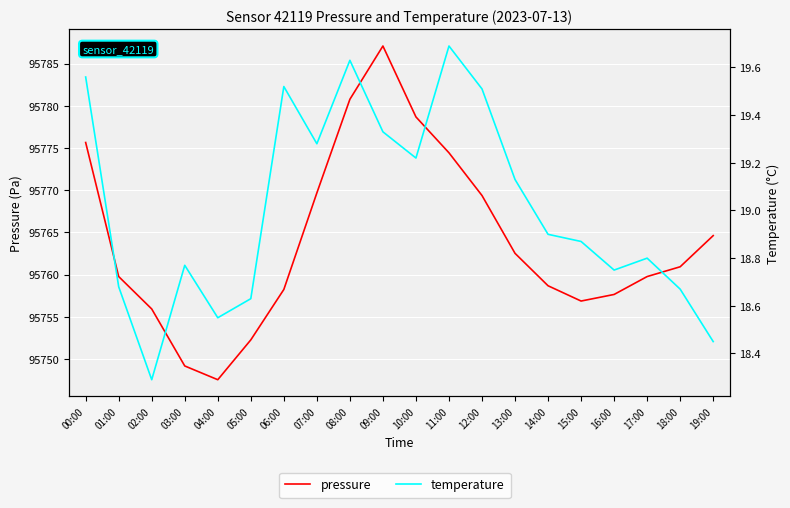

Rank the series at 06:00 from lowest to highest value.

temperature, pressure